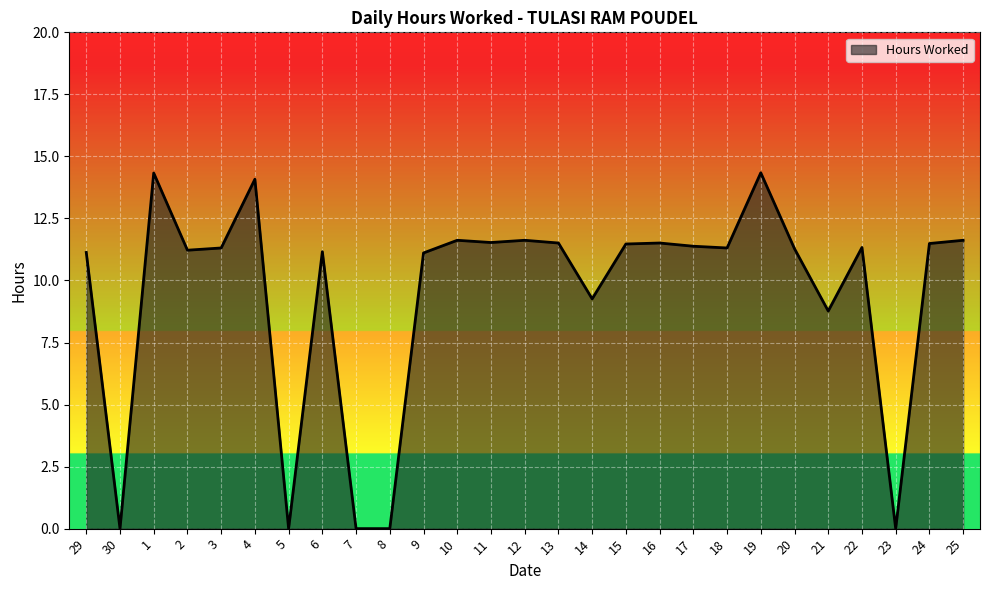

What position from the right is 20?

6